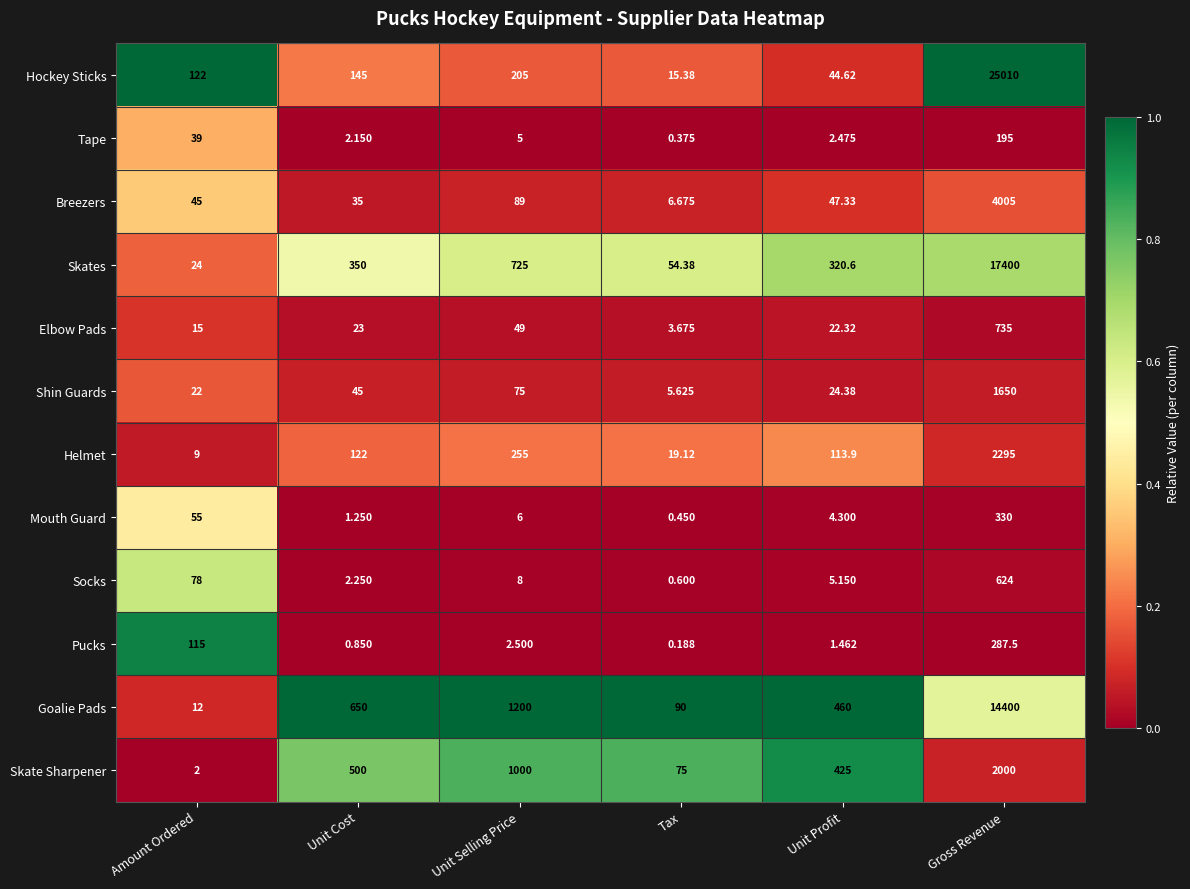

Which series has the largest range (max minus min)?

Hockey Sticks